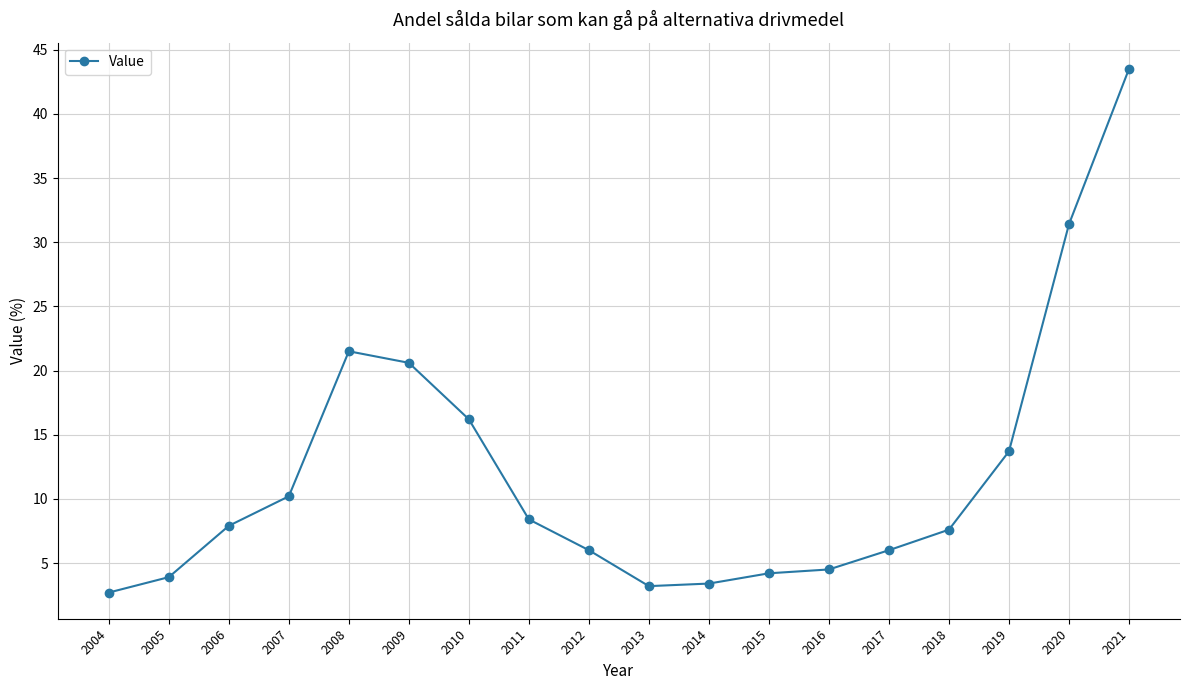

What is the change in value from 2007 to 2008?

+11.3